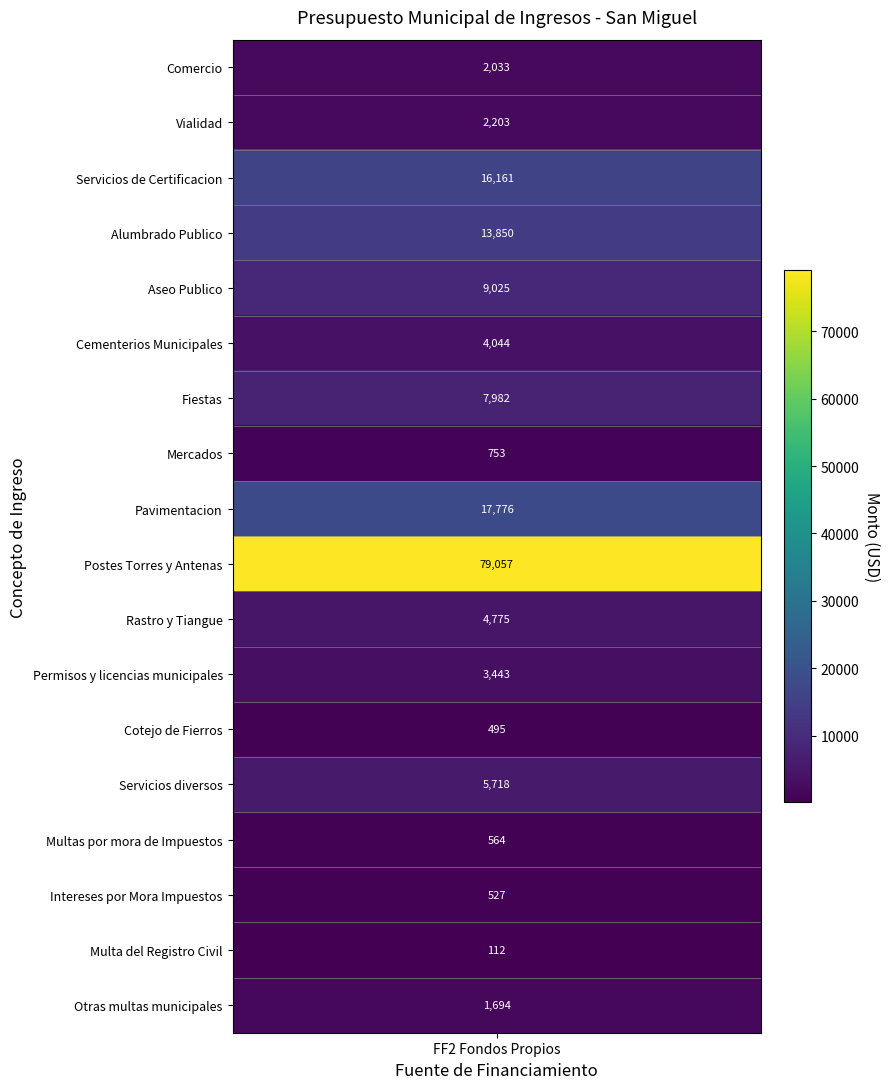

True or false: Intereses por Mora Impuestos has a value of 0.0 at 3.

True